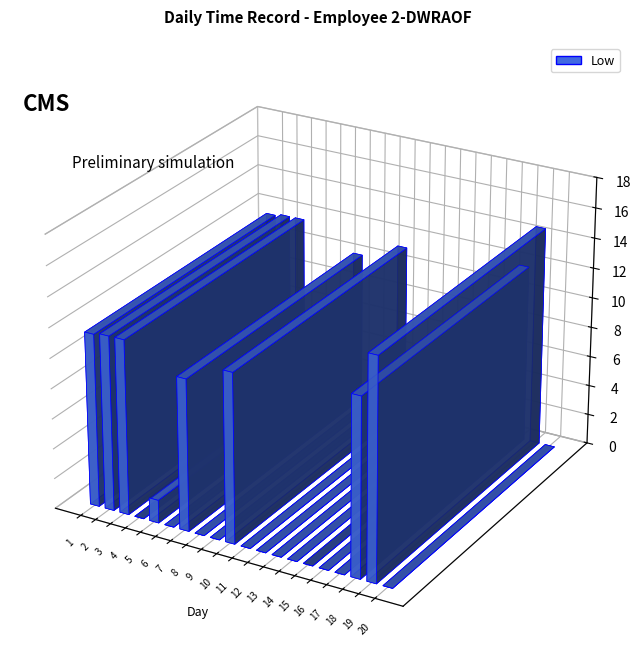

Reading left to right, list all the values displayed in this chart.

1=11.5	2=11.6	3=11.6	4=0.0	5=1.5	6=0.0	7=10.1	8=0.0	9=0.0	10=11.3	11=0.0	12=0.0	13=0.0	14=0.0	15=0.0	16=0.0	17=0.0	18=11.8	19=14.6	20=0.0